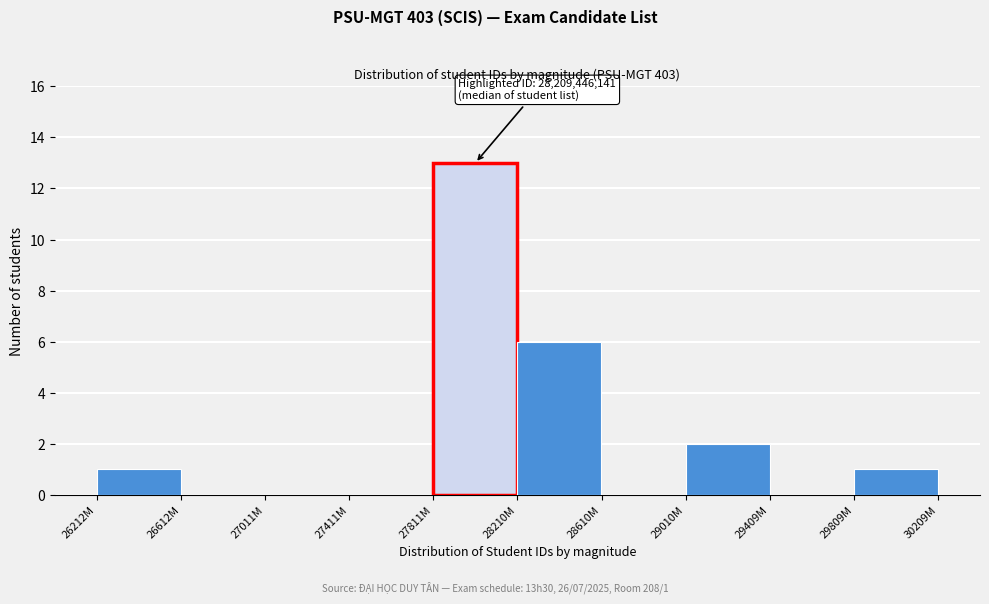

Reading right to left, transcribe all the data shown in this chart.

29809M=1	29409M=0	29010M=2	28610M=0	28210M=6	27811M=13	27411M=0	27011M=0	26612M=0	26212M=1